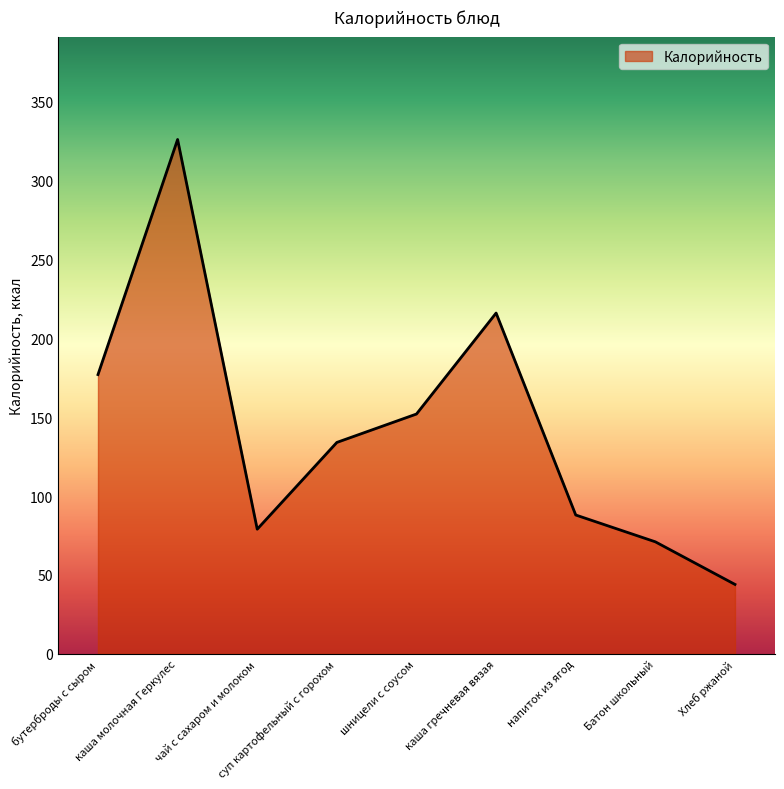

What is the change in value from бутерброды с сыром to Батон школьный?

-106